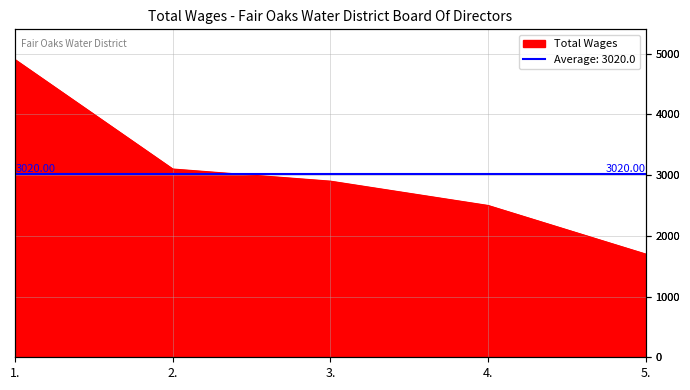

What is the label of the 3rd point from the left?

3.